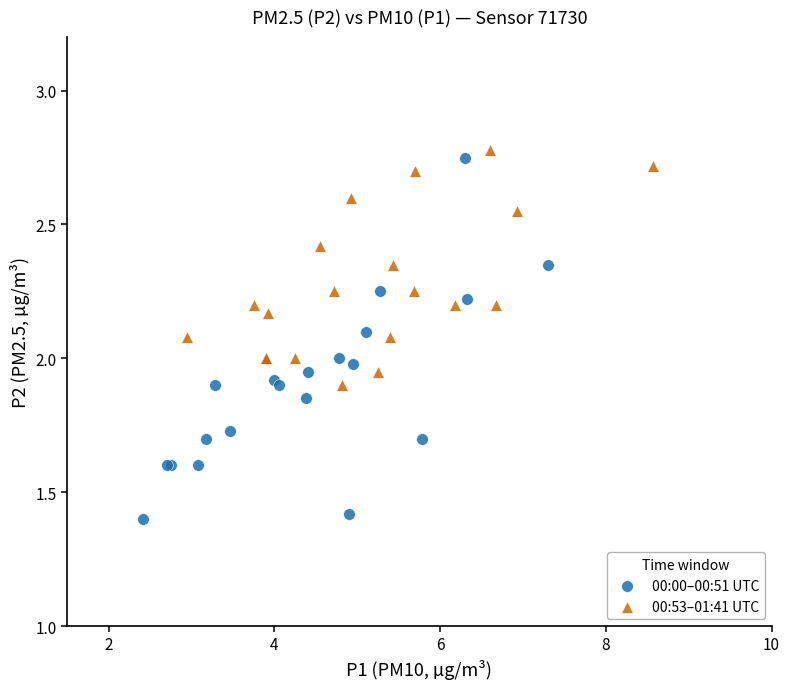

Which series contains the highest Y value?

00:53–01:41 UTC